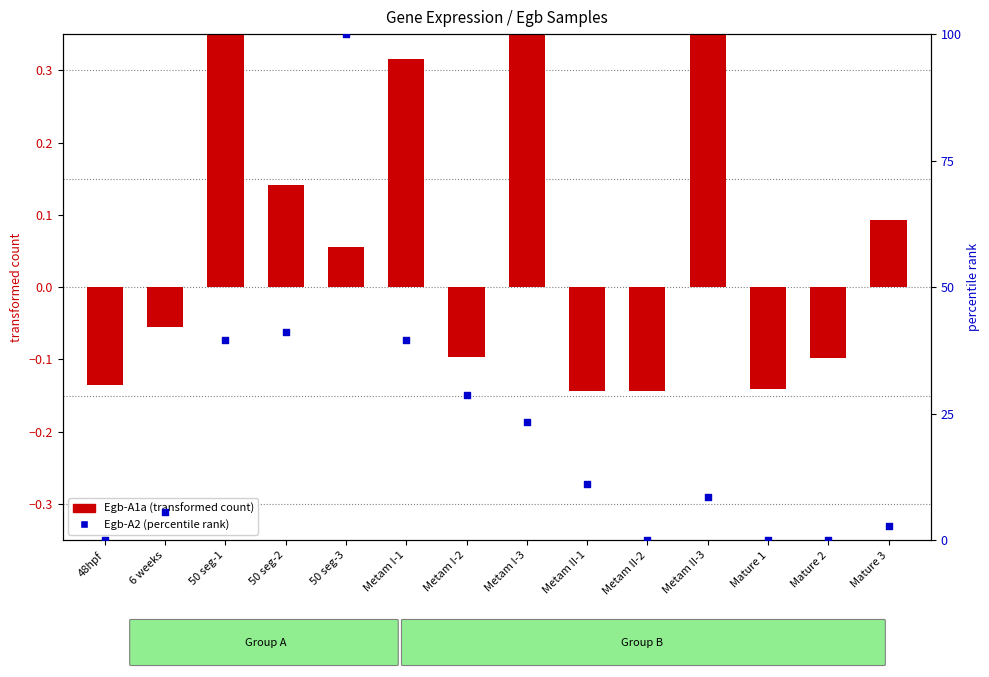

At how many categories does at least one series exceed 68?

1